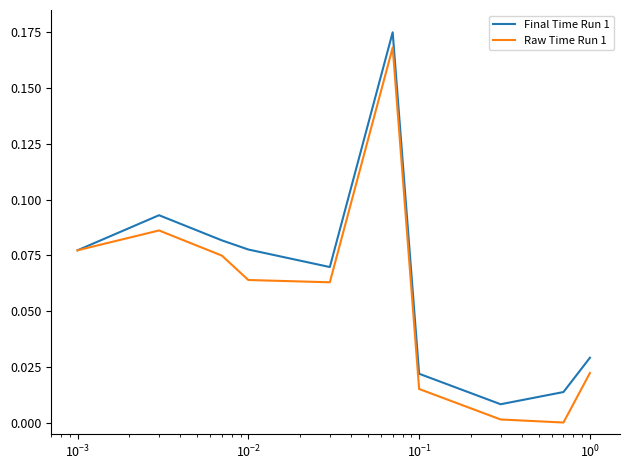

What are all the series names shown in the legend?

Final Time Run 1, Raw Time Run 1